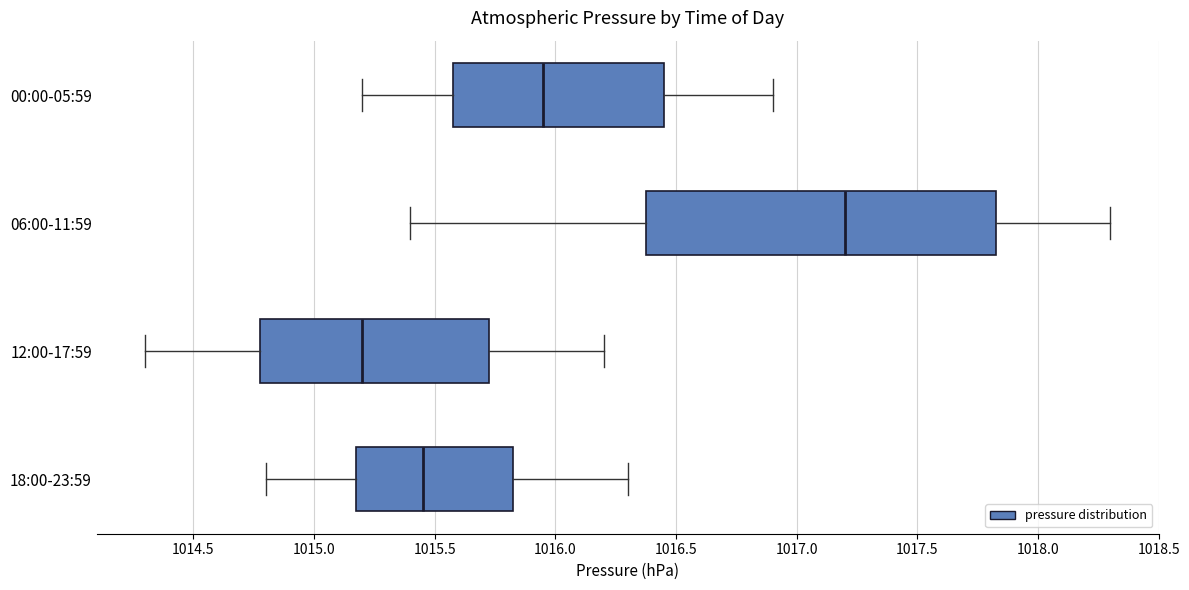

Reading bottom to top, read every box against the x-axis: the position of its median line, the range the box covers, and the ends of its whiskers. The values are not printed on the chart, so give them approximately, as read against the axis.

18:00-23:59: median 1015.45, box 1015.20 to 1015.85, whiskers 1014.80 to 1016.30
12:00-17:59: median 1015.20, box 1014.80 to 1015.75, whiskers 1014.30 to 1016.20
06:00-11:59: median 1017.20, box 1016.40 to 1017.85, whiskers 1015.40 to 1018.30
00:00-05:59: median 1015.95, box 1015.60 to 1016.45, whiskers 1015.20 to 1016.90